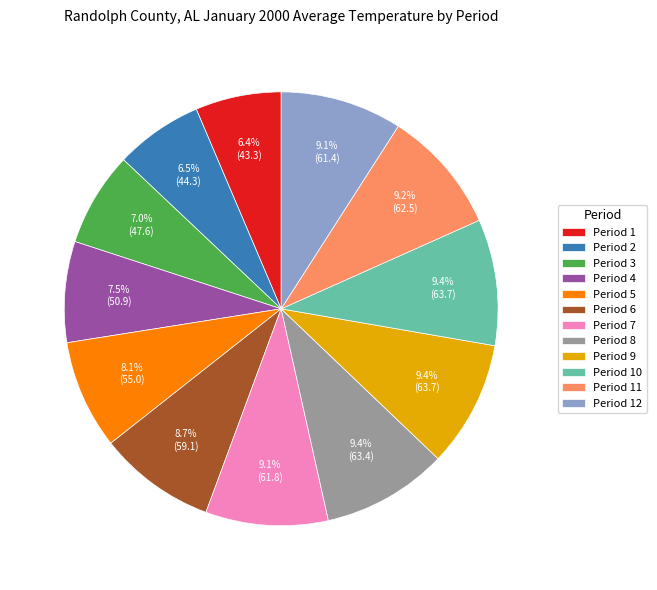

Count the number of slices in the pie.

12